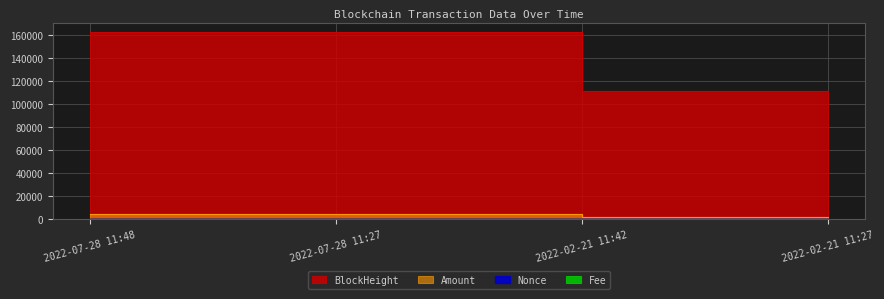

What is the sum of all Nonce values?

4.0